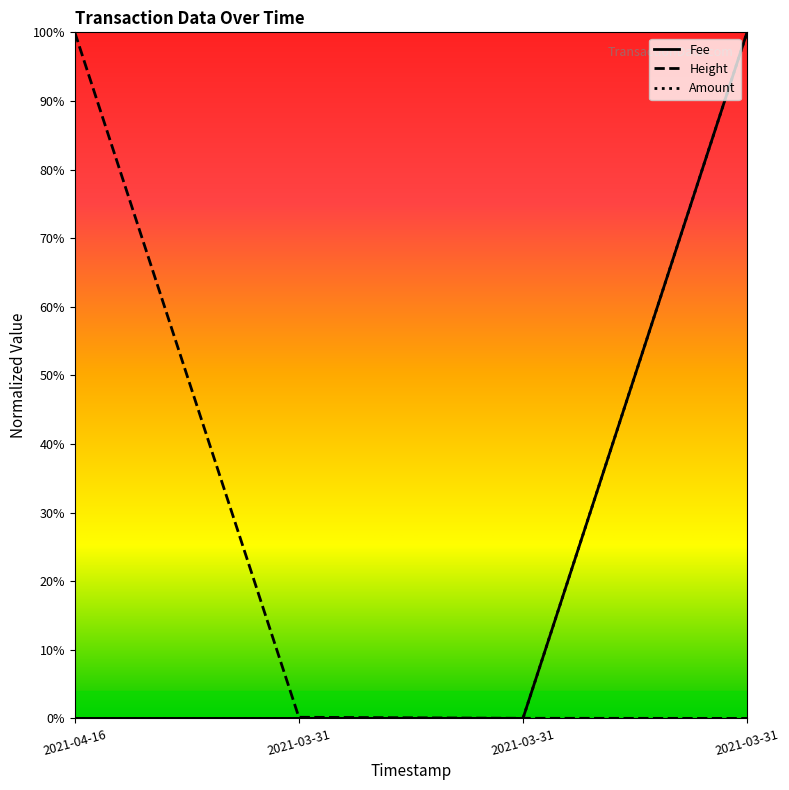

What is the average value of the Height series?

0.3